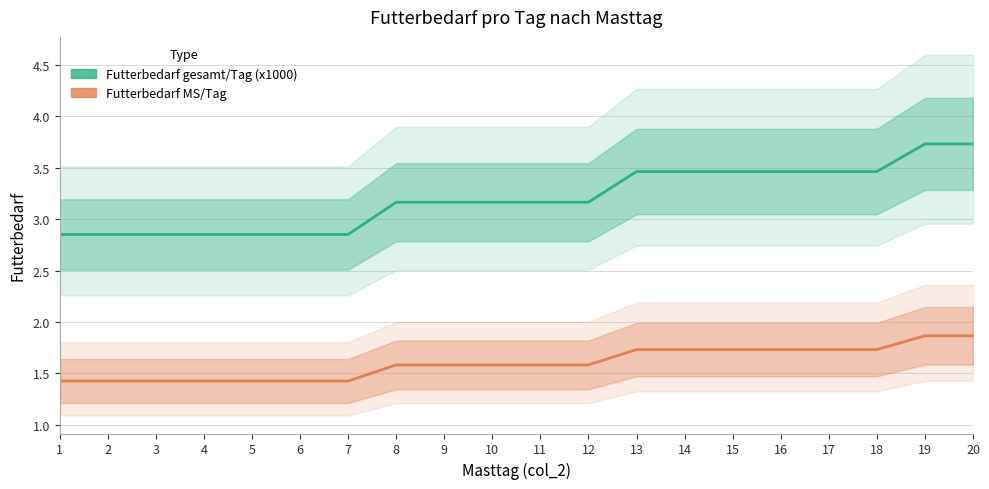

What is the sum of the Futterbedarf gesamt/Tag (x1000) values at 9 and 10?

6.3